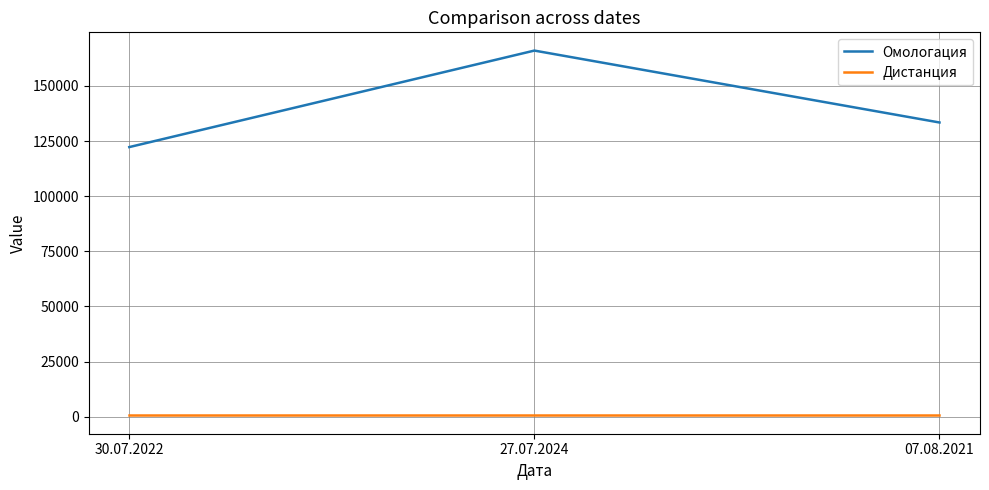

What is the approximate value of Омологация at 30.07.2022?

122263